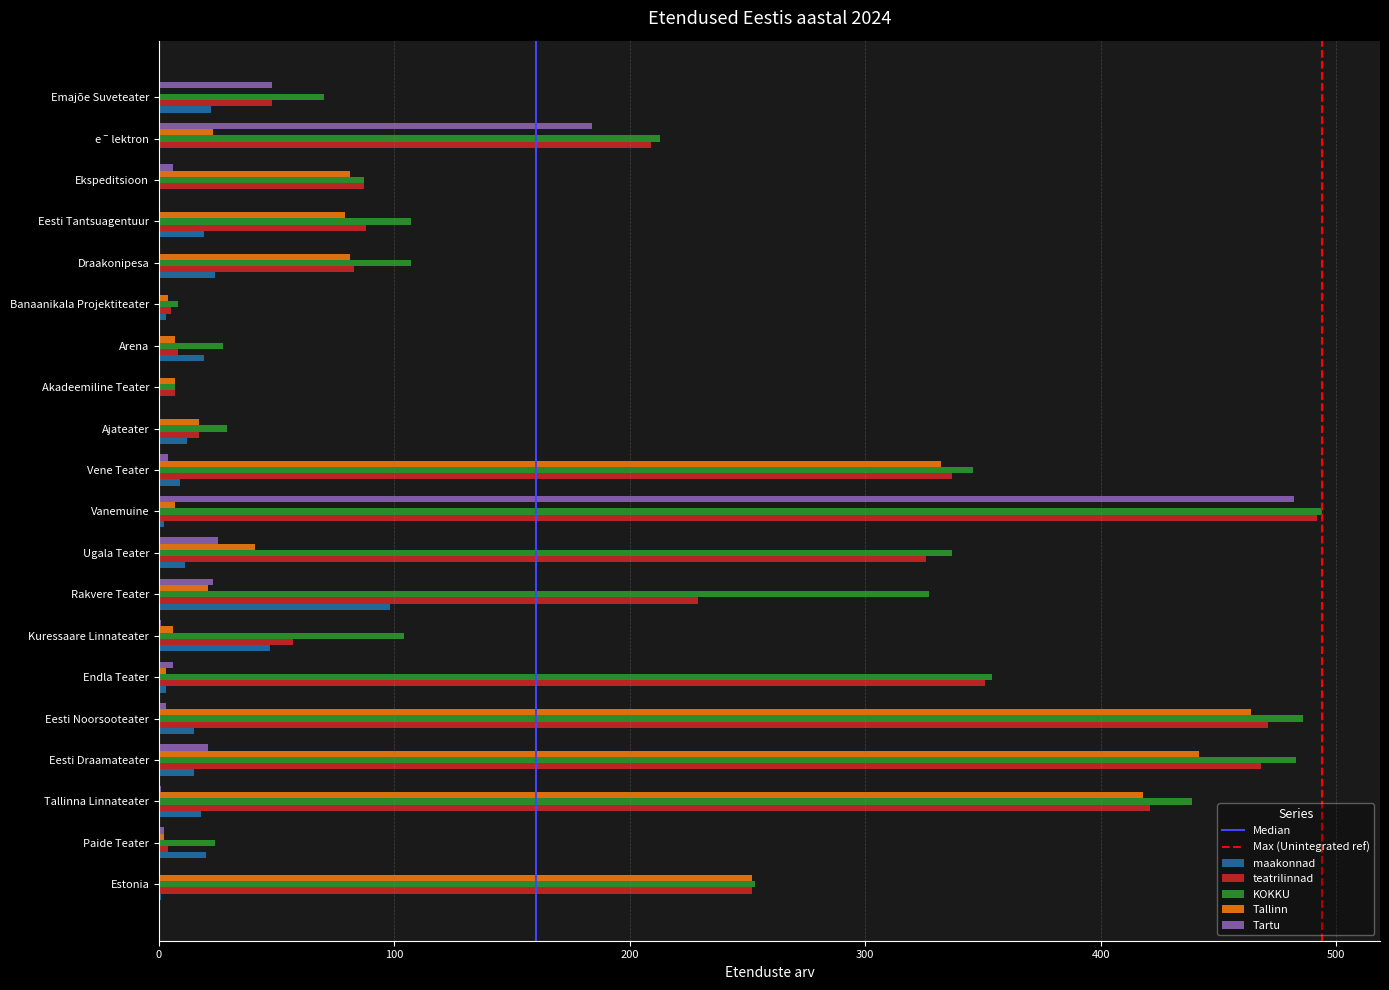

Is it true that Tartu equals 240 at Estonia?

False